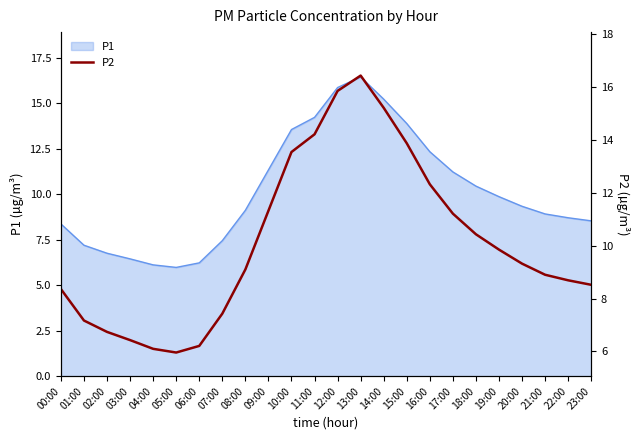

True or false: the data shows 7.2 at 01:00.

True